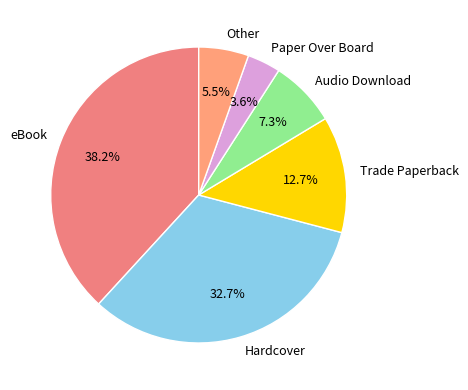

Count the number of slices in the pie.

6